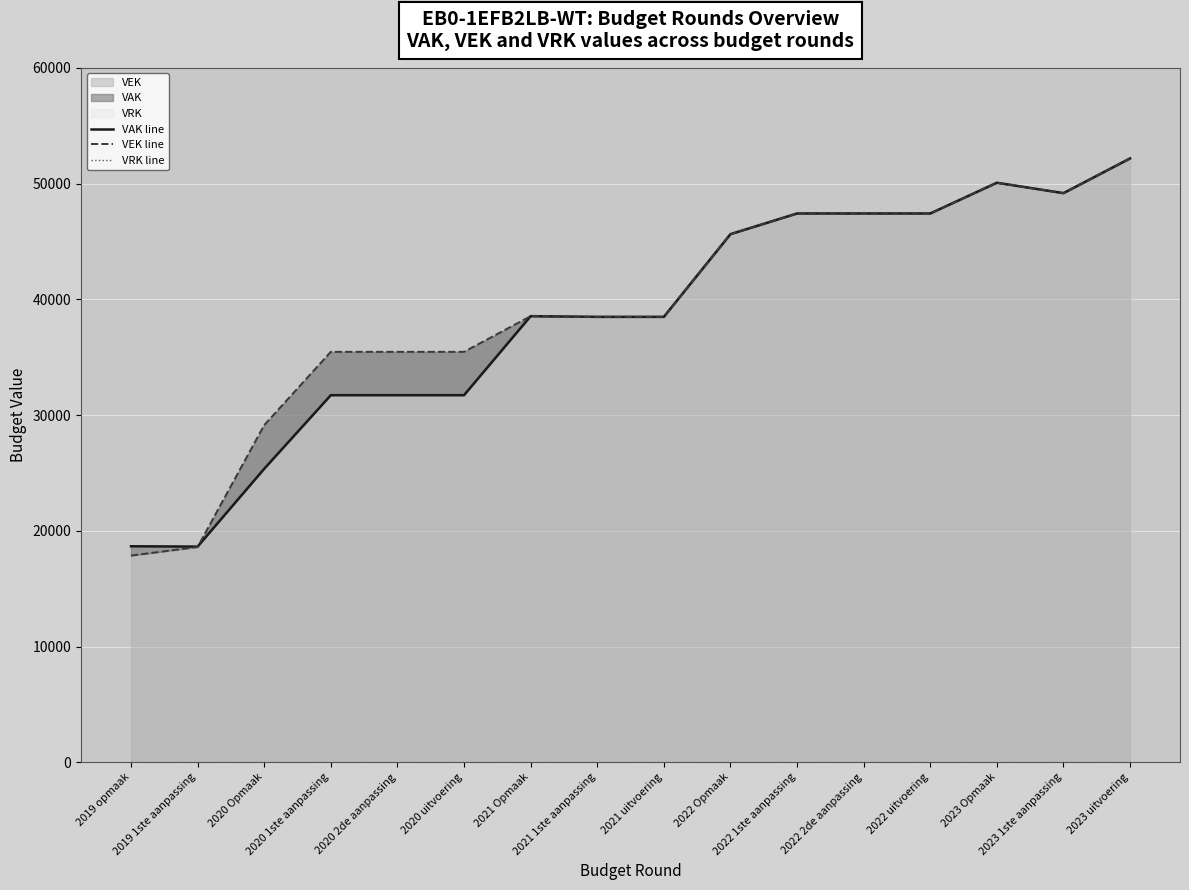

What value does the VEK line series have at 2020 uitvoering?

35465